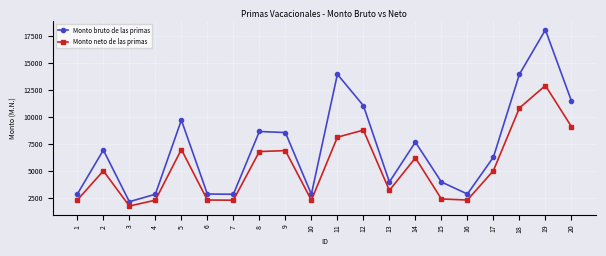

At 8, list the series in order from smallest to largest.

Monto neto de las primas, Monto bruto de las primas